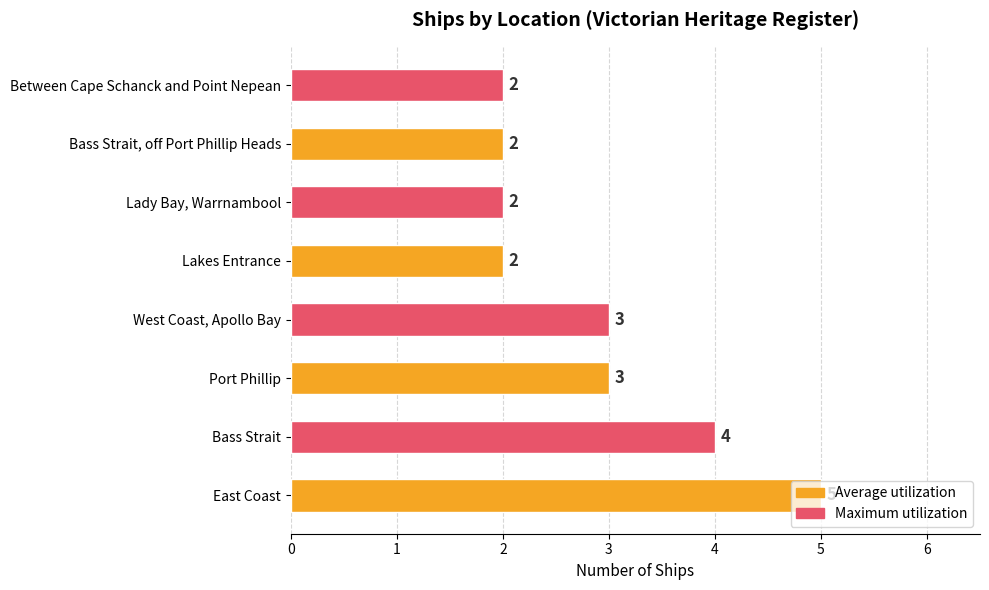

How many bars are there in total?

8